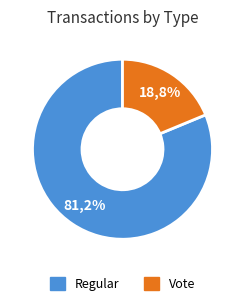

What is the smallest slice in the pie chart?

Vote